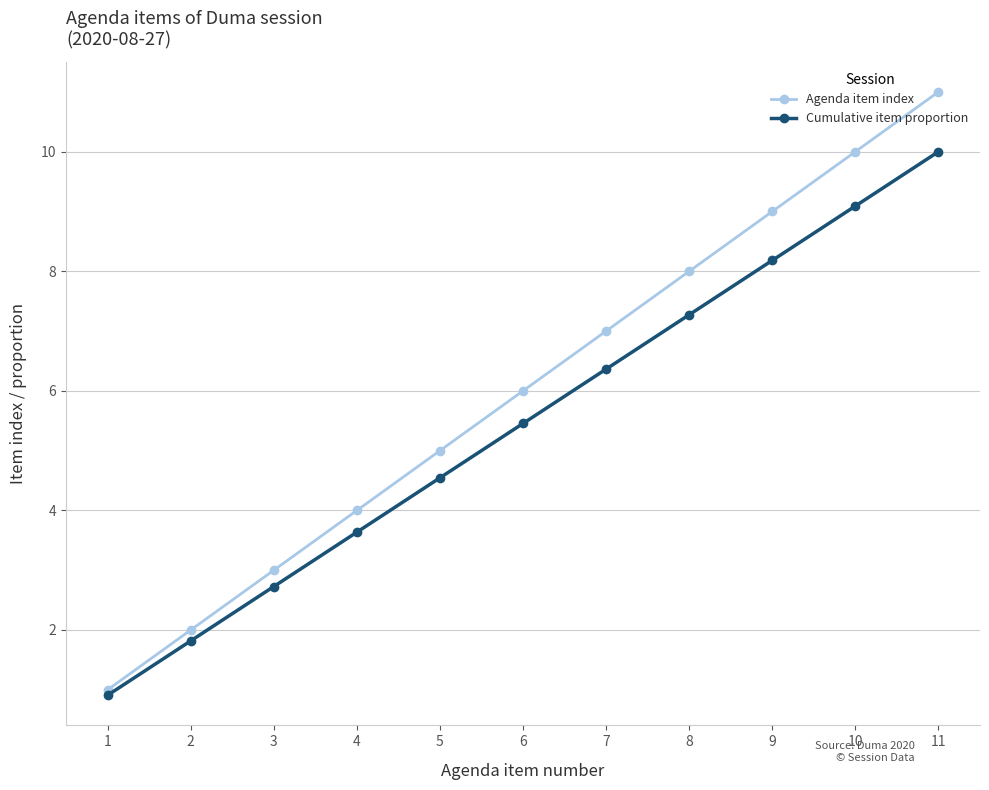

Reading right to left, transcribe all the data shown in this chart.

Agenda item index: 11=11.0	10=10.0	9=9.0	8=8.0	7=7.0	6=6.0	5=5.0	4=4.0	3=3.0	2=2.0	1=1.0
Cumulative item proportion: 11=10.0	10=9.1	9=8.2	8=7.3	7=6.4	6=5.5	5=4.5	4=3.6	3=2.7	2=1.8	1=0.9